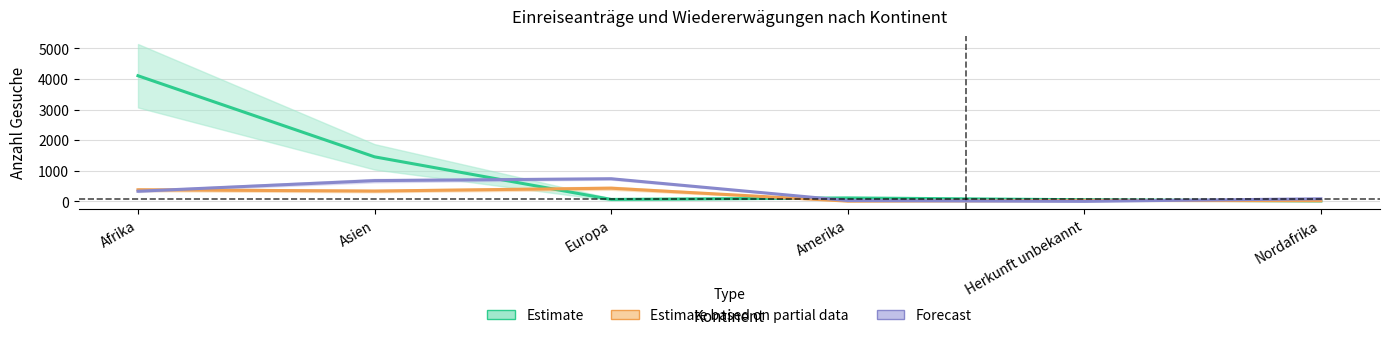

In Wiedererwägungen (Partial), how many points are higher than both neighbors (excluding endpoints)?

2